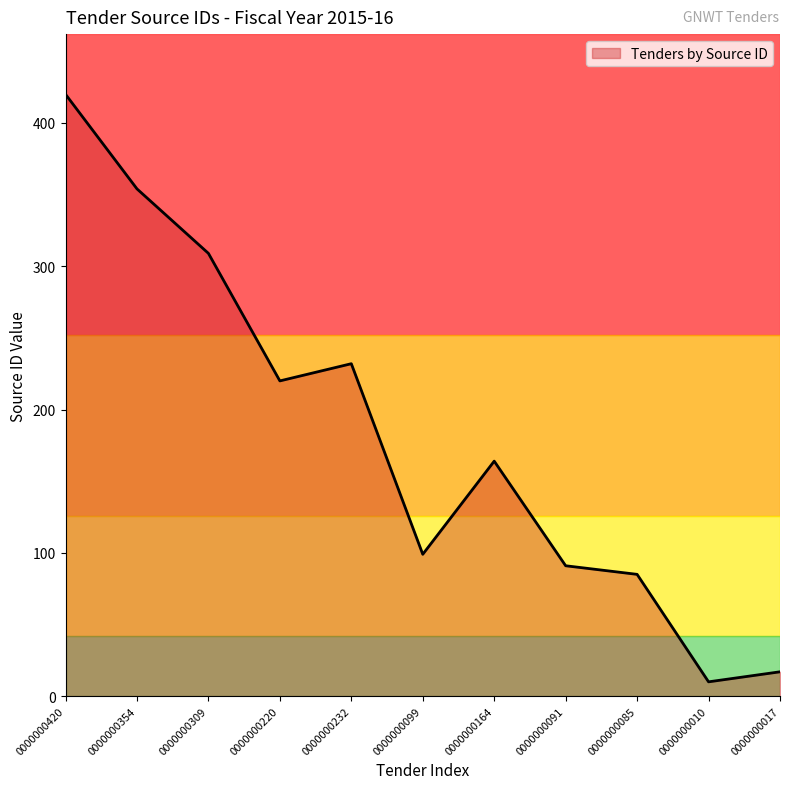

What is the ratio of the value at 0000000017 to the value at 0000000099?

0.2